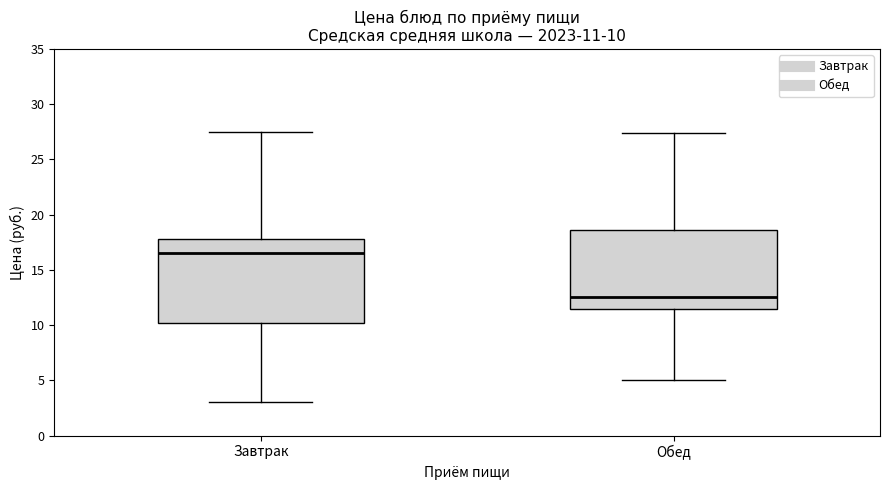

Comparing the boxes themselves (not the whiskers), which one is the tallest?

Завтрак